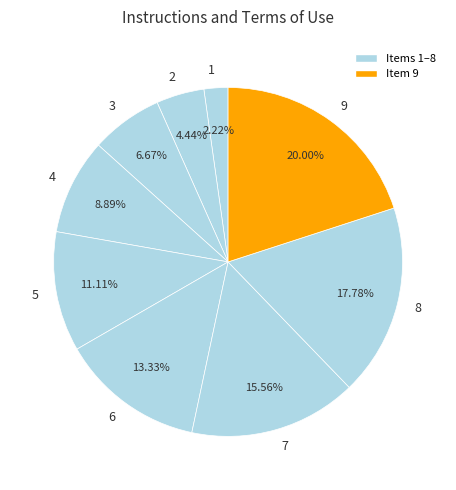

True or false: 9 accounts for 9% of the total.

False